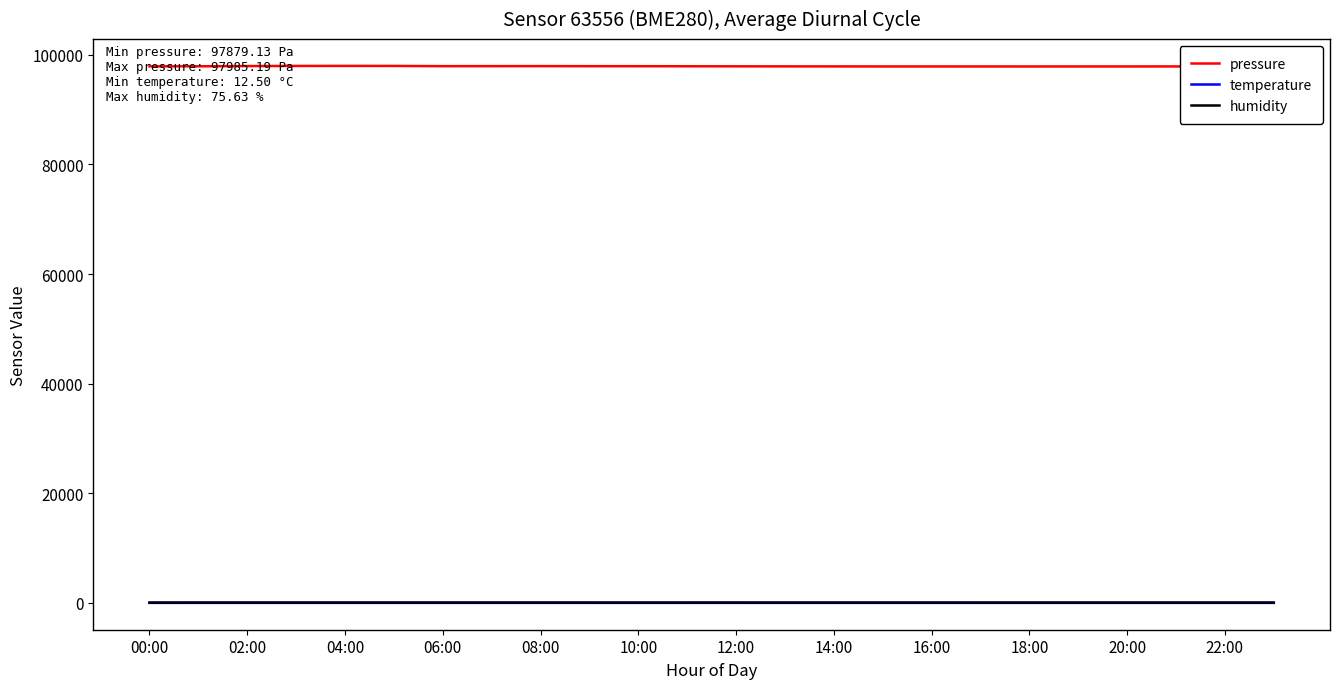

True or false: temperature and pressure intersect in this chart.

False